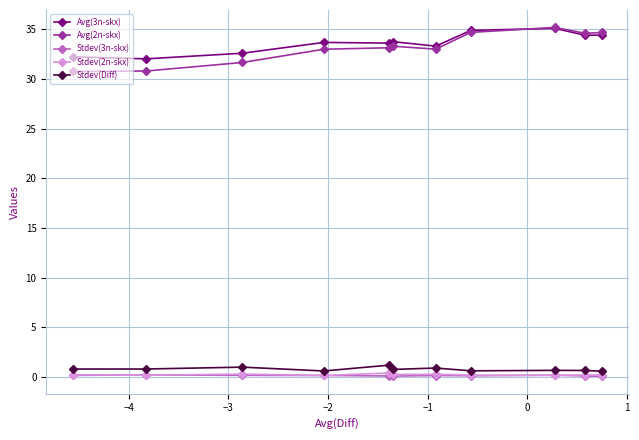

At how many categories does at least one series exceed 20?

11